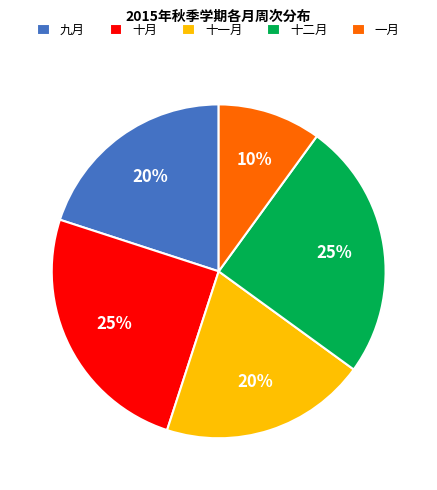

Count the number of slices in the pie.

5